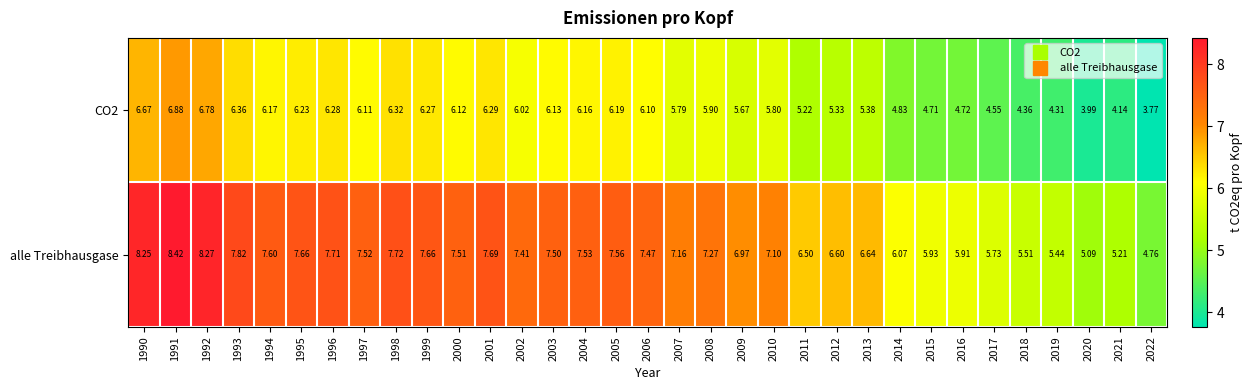

Which series has the widest spread of values?

alle Treibhausgase